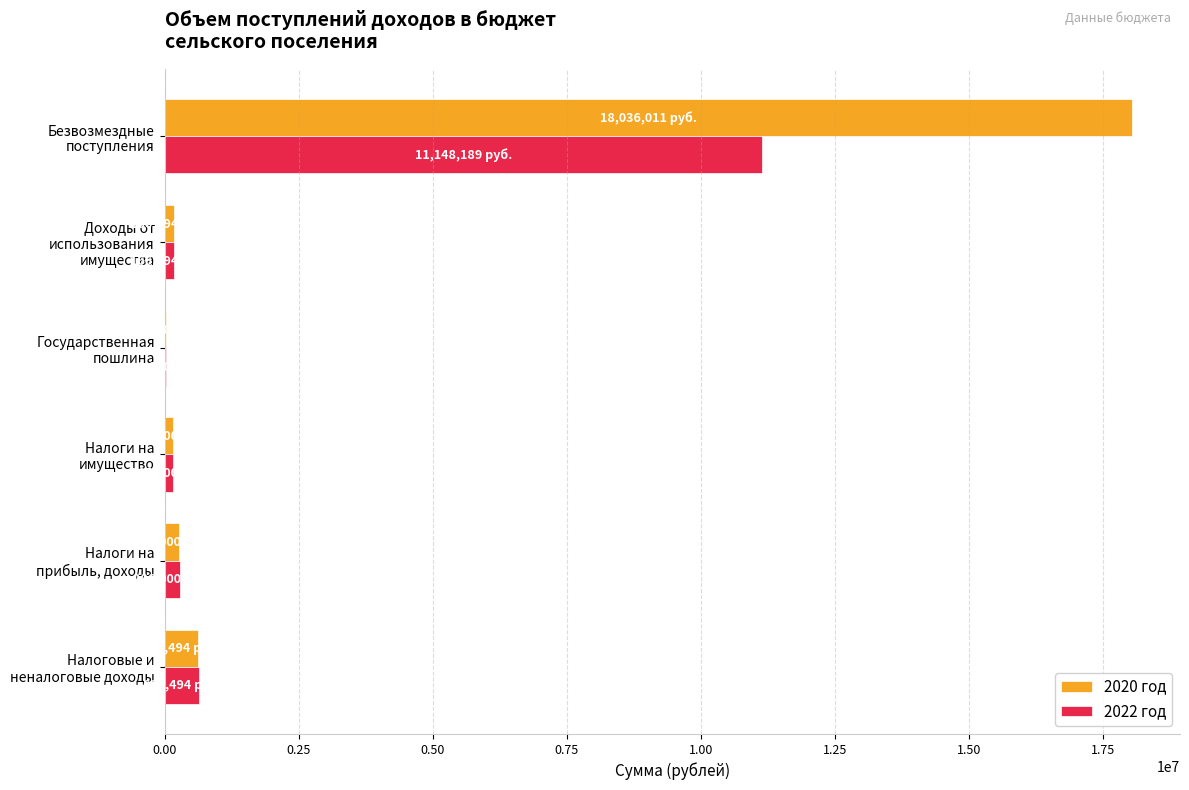

Which series has the largest total across all categories?

2020 год